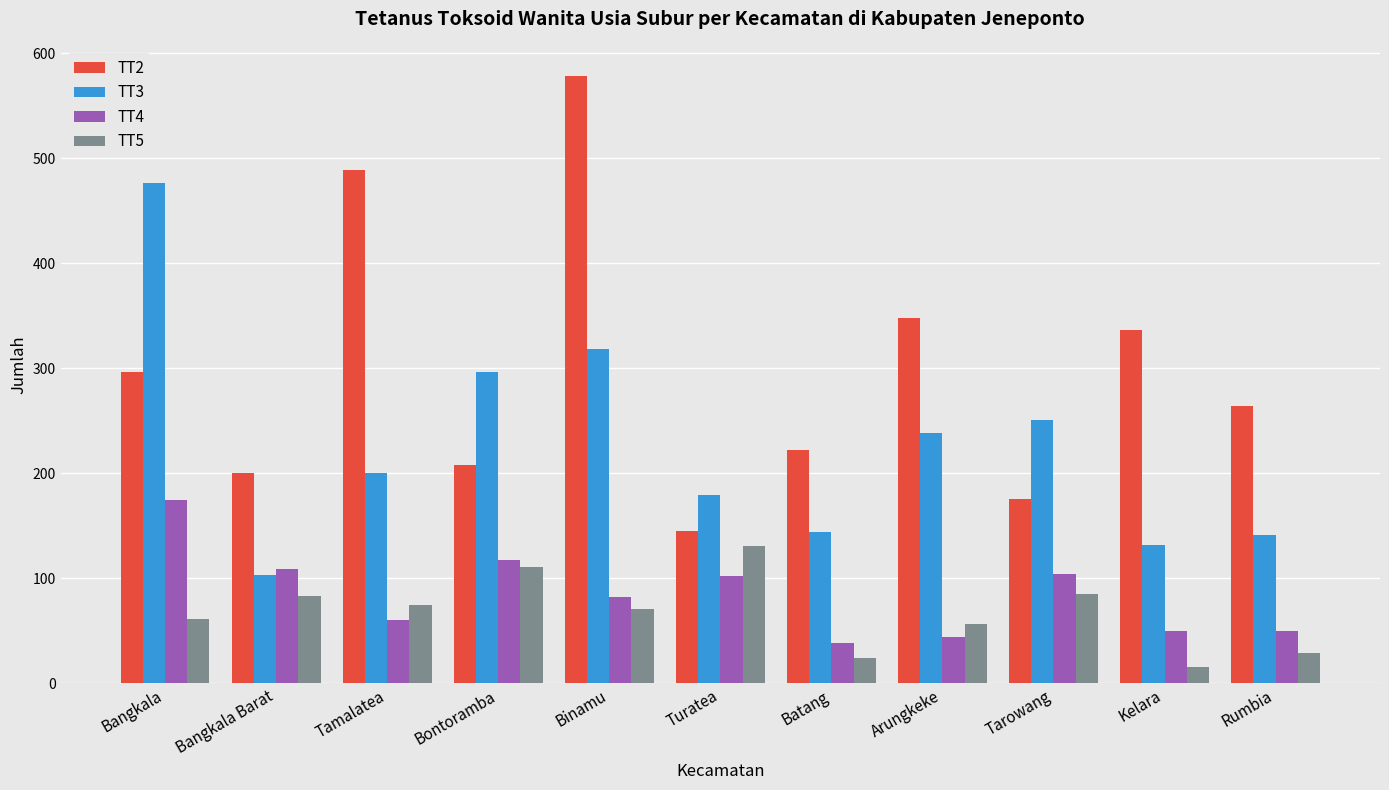

What is the greatest value displayed?

578